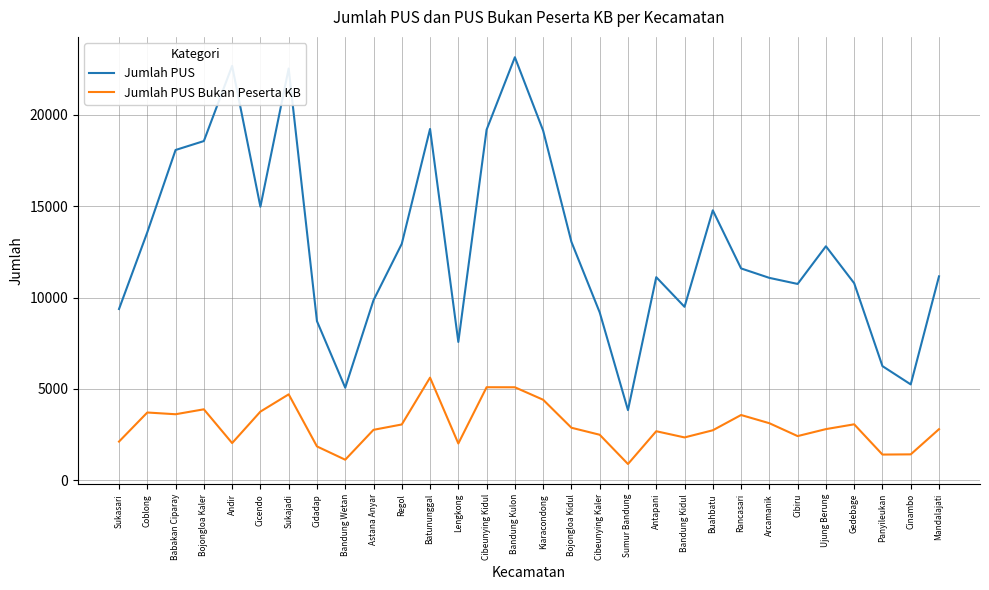

List the series in order of their peak value, lowest first.

Jumlah PUS Bukan Peserta KB, Jumlah PUS